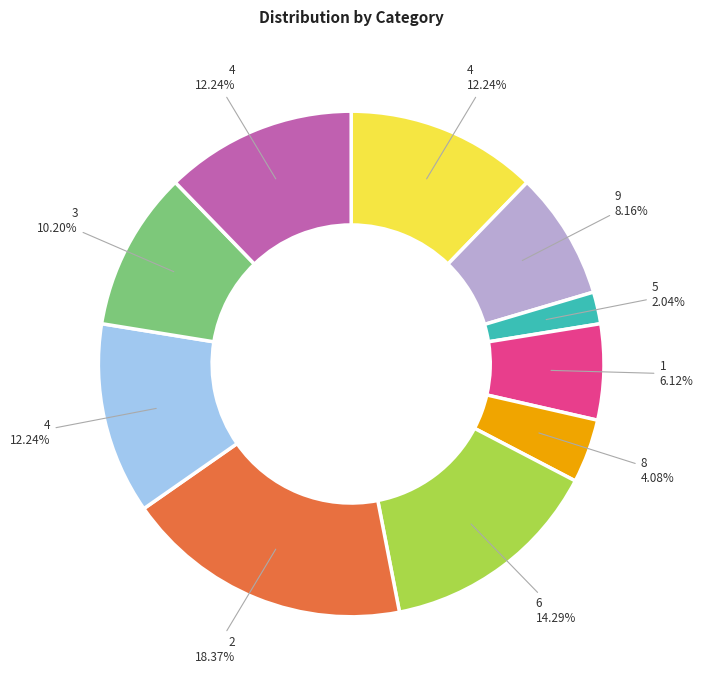

Does any single category account for the majority?

No